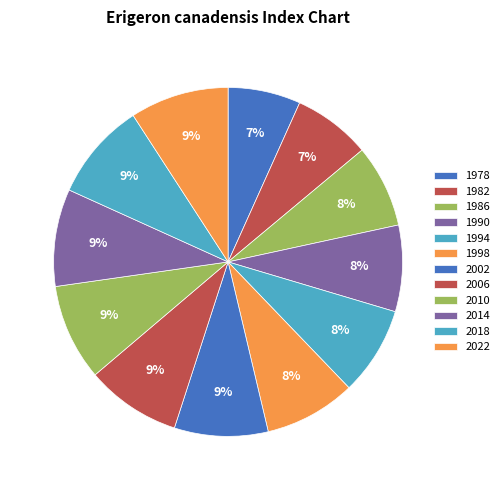

How many segments does this pie chart have?

12